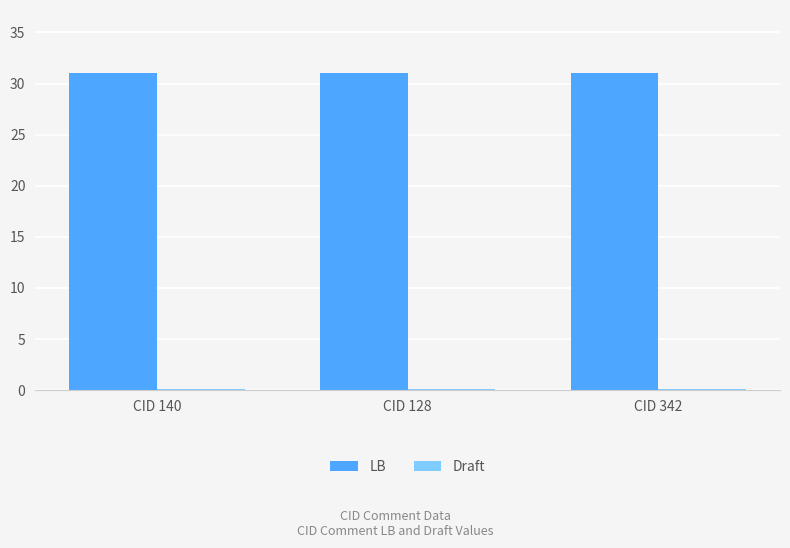

True or false: LB has a value of 49.6 at CID 342.

False